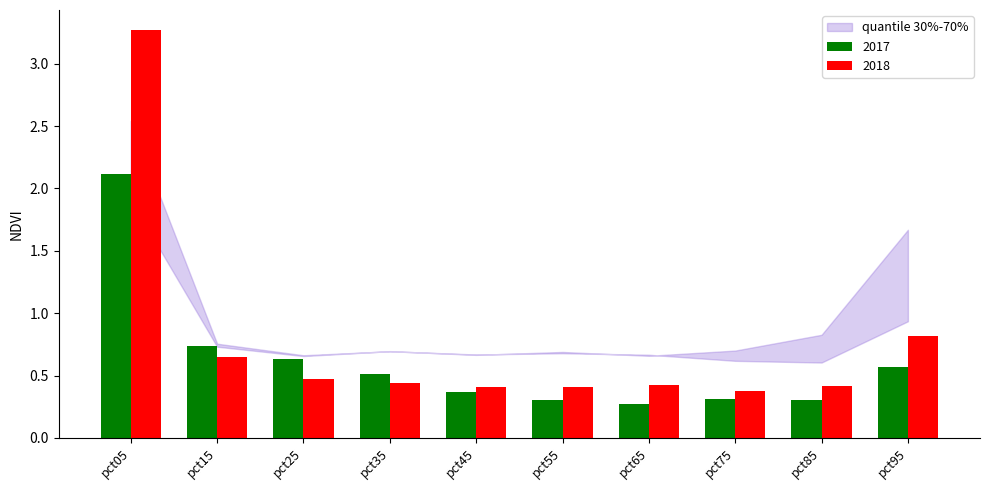

What is the minimum value shown in the chart?

0.3